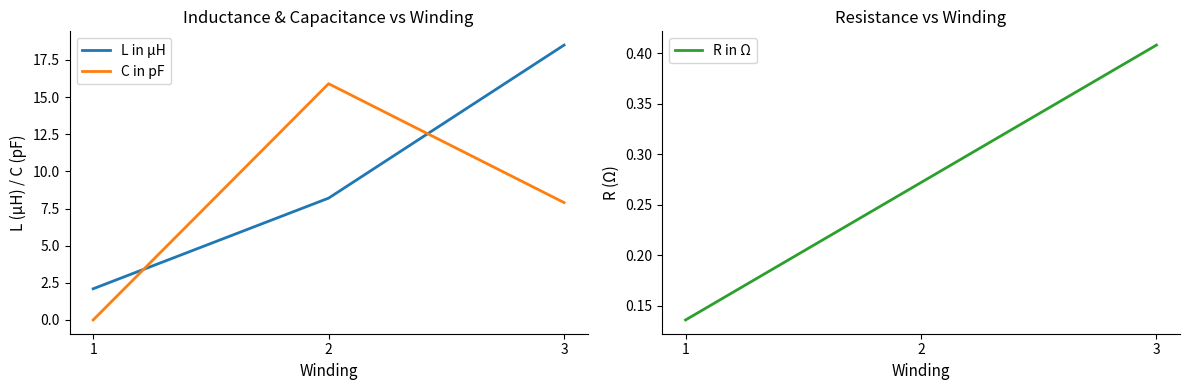

What is the spread (max minus min) of values at 2?

15.6